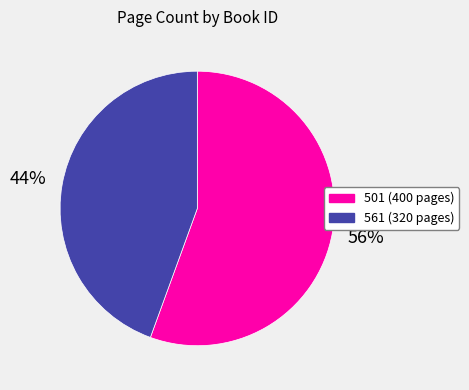

Is it true that 561 is 57% of the pie?

False